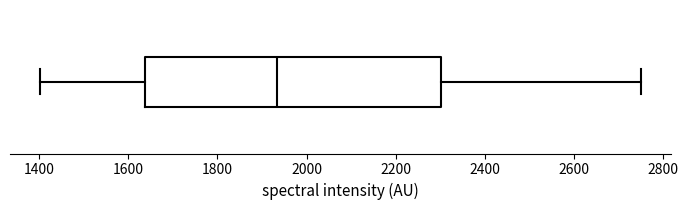

Transcribe this box plot: give where the median line is, the range the box spans, and where the two whiskers end, as read against the x-axis. The values are not printed on the chart, so give them approximately, as read against the axis.

median 1940, box 1640 to 2300, whiskers 1400 to 2740